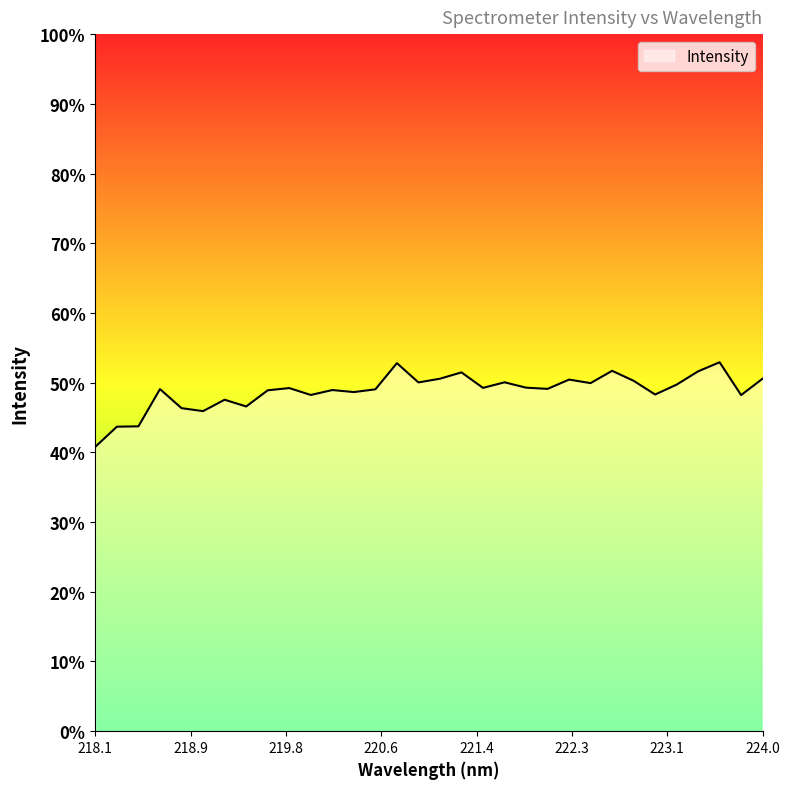

Does the chart display data point markers on the line(s)?

No